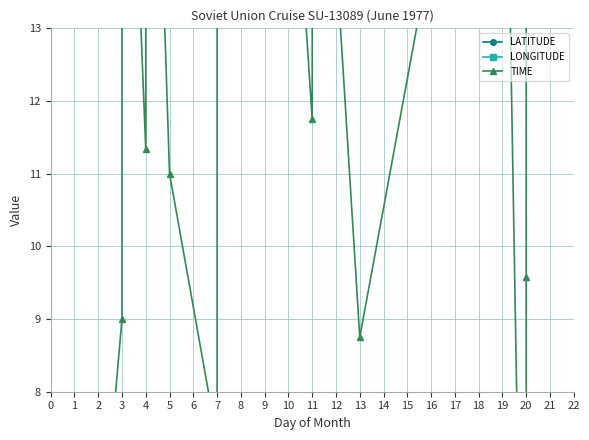

What is the difference between the highest and lowest values at 5?

62.6